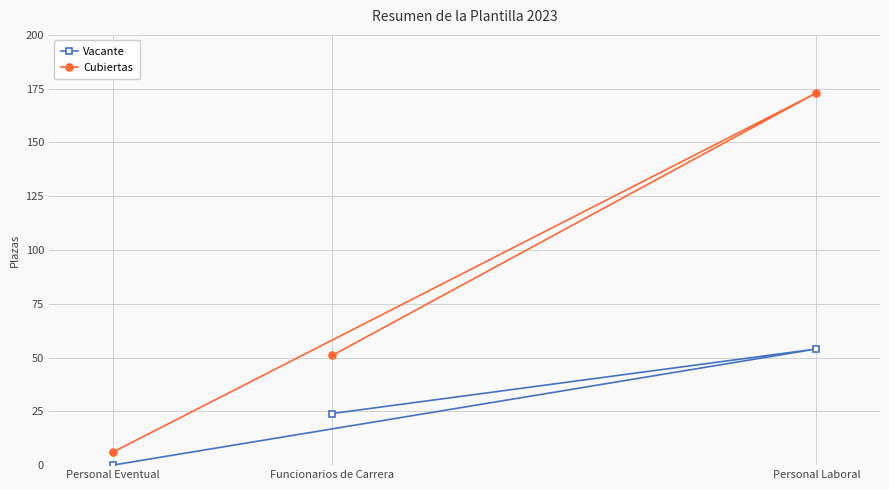

What is the sum of all Cubiertas values?

230